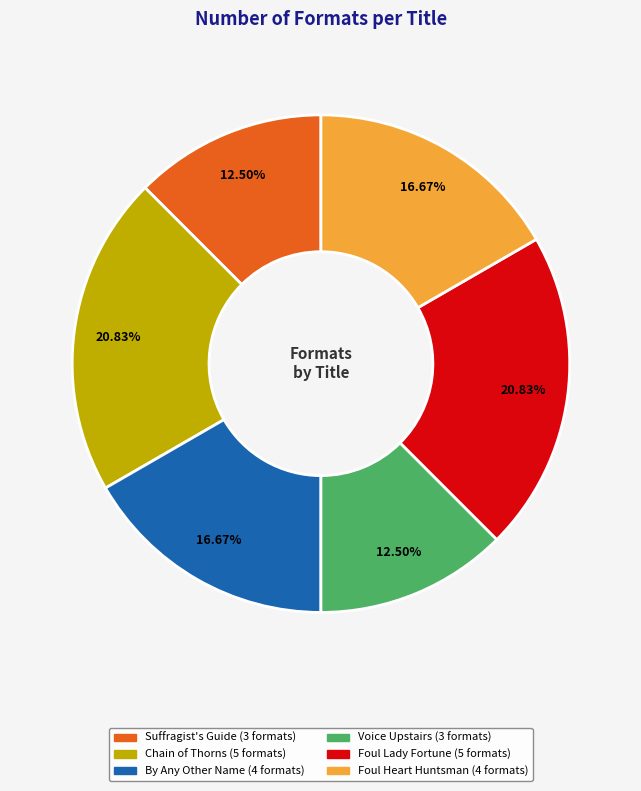

Is there a majority slice in this chart?

No